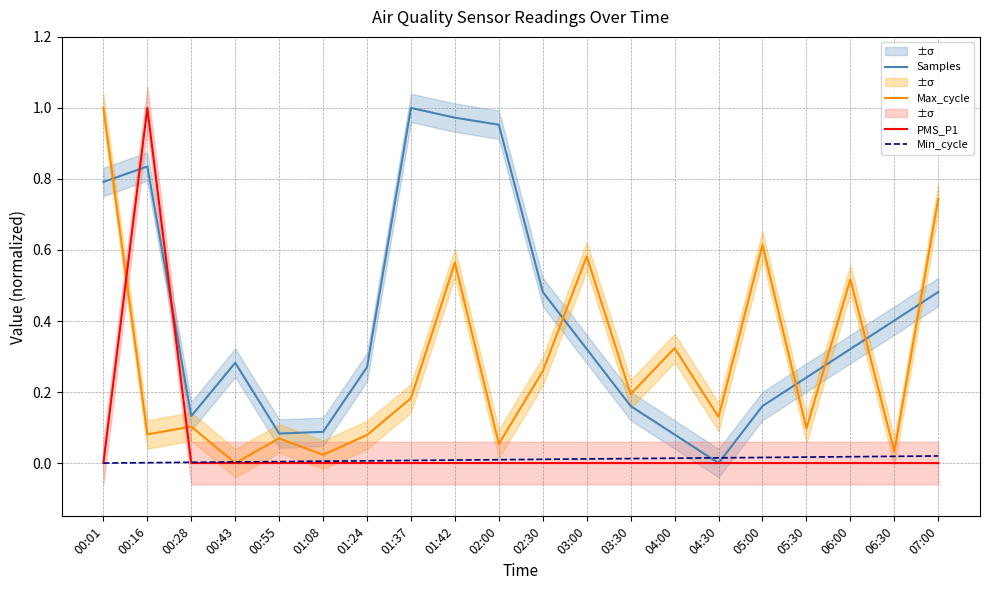

What is the label of the 9th point from the left?

01:42